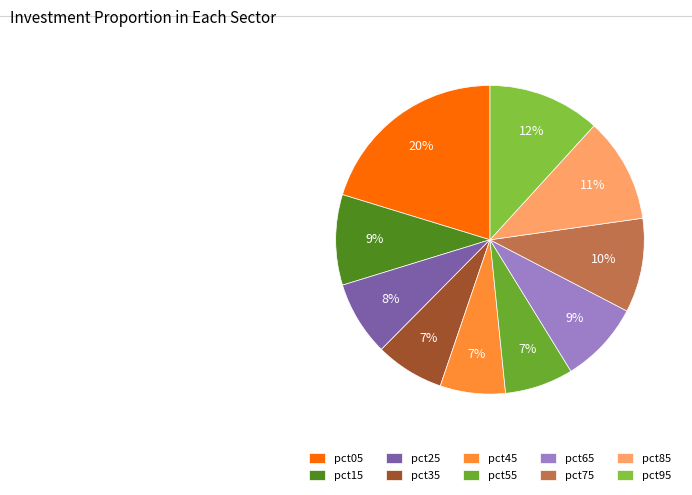

Count the number of slices in the pie.

10